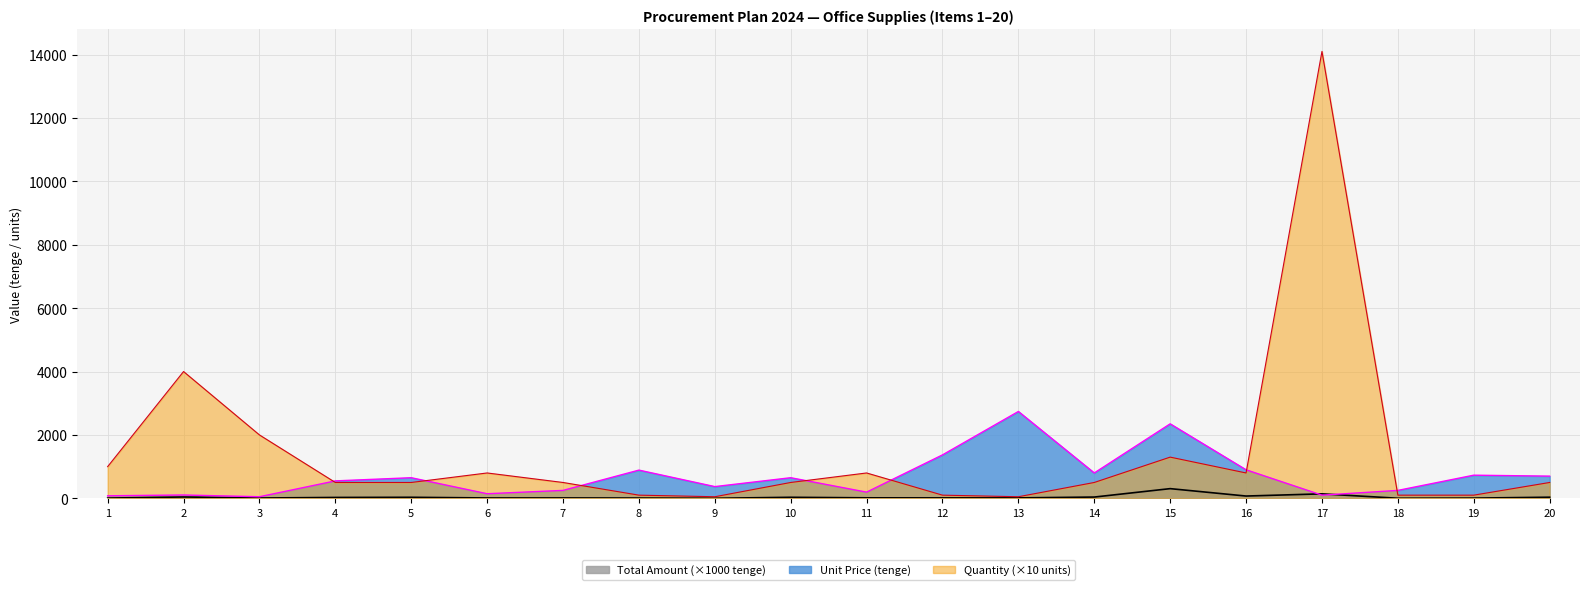

What is the difference between the maximum and minimum values in the Unit Price (tenge) series?

2690.0